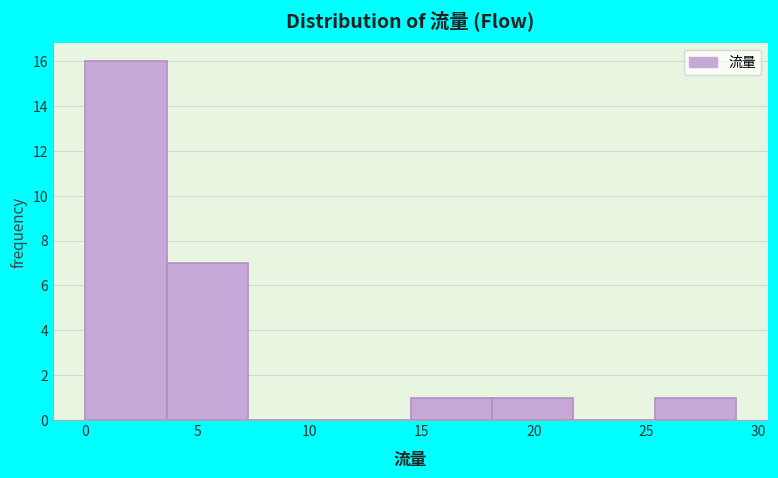

Over which range of the x-axis is the bar tallest?

0.0 to 3.5